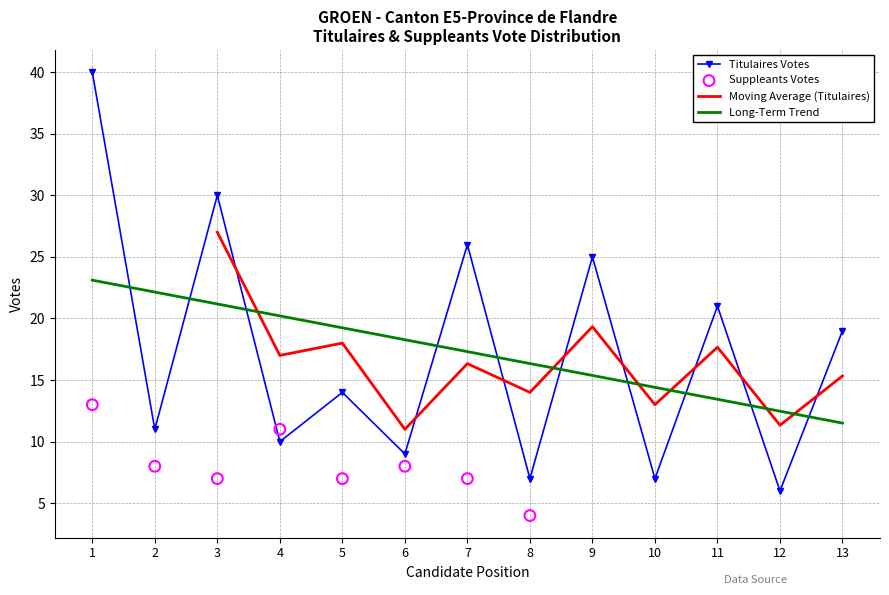

Between 12 and 8, which is larger?

8